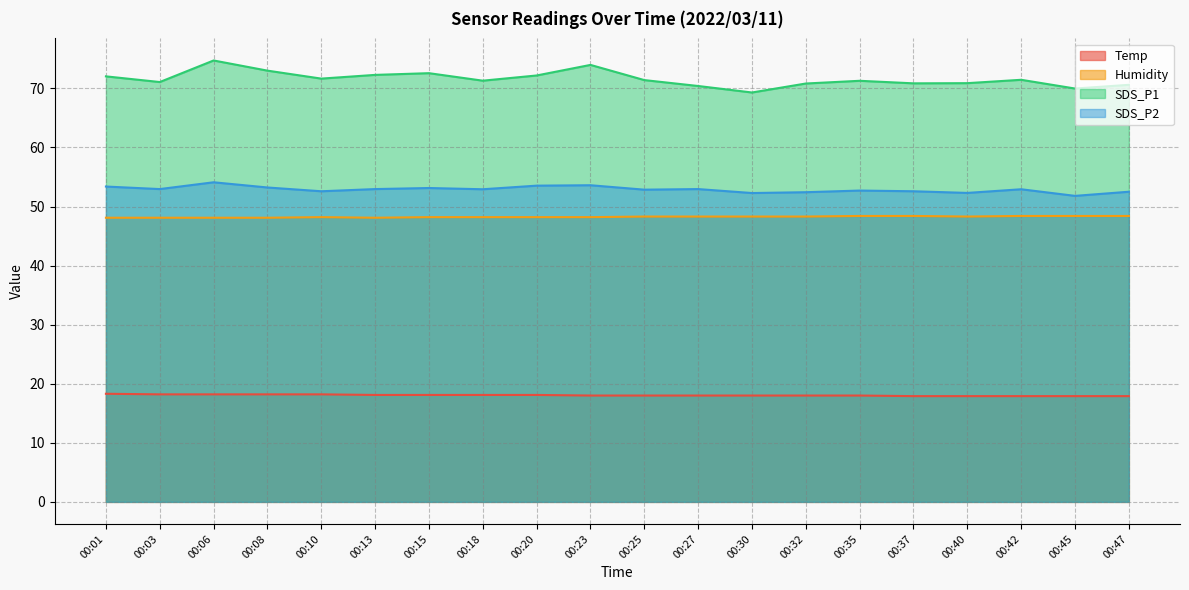

What is the value of the SDS_P1 point at the 9th from the left?

72.2